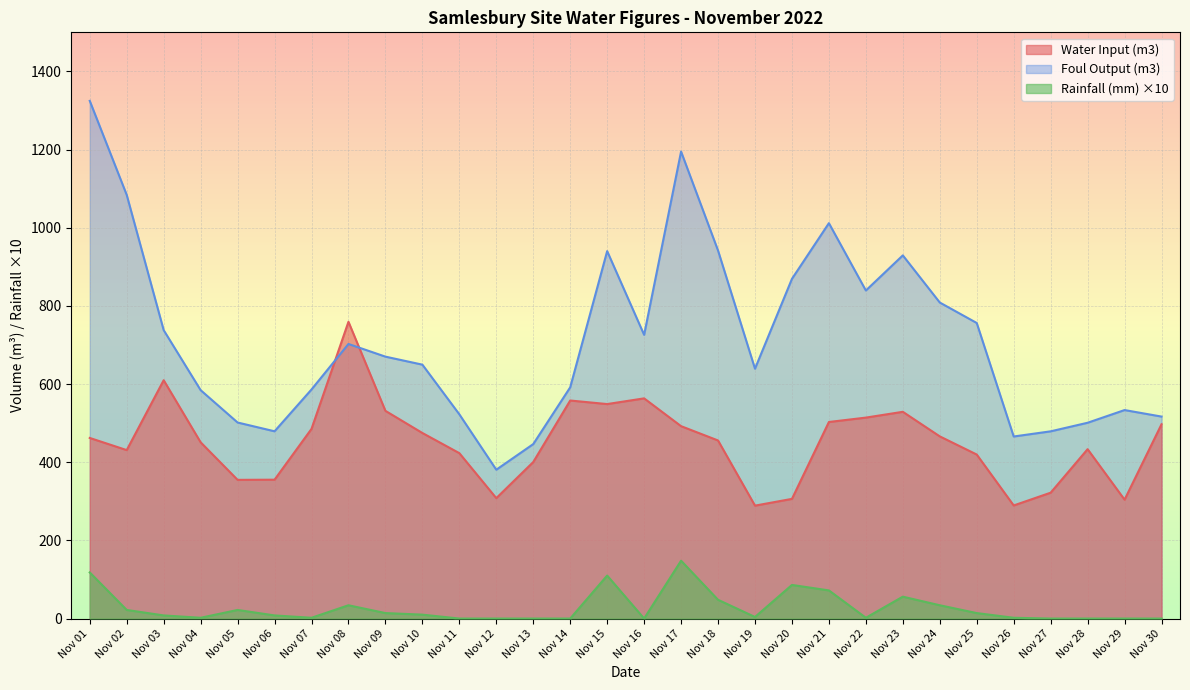

True or false: Foul Output (m3) and Rainfall (mm) cross at least once.

False